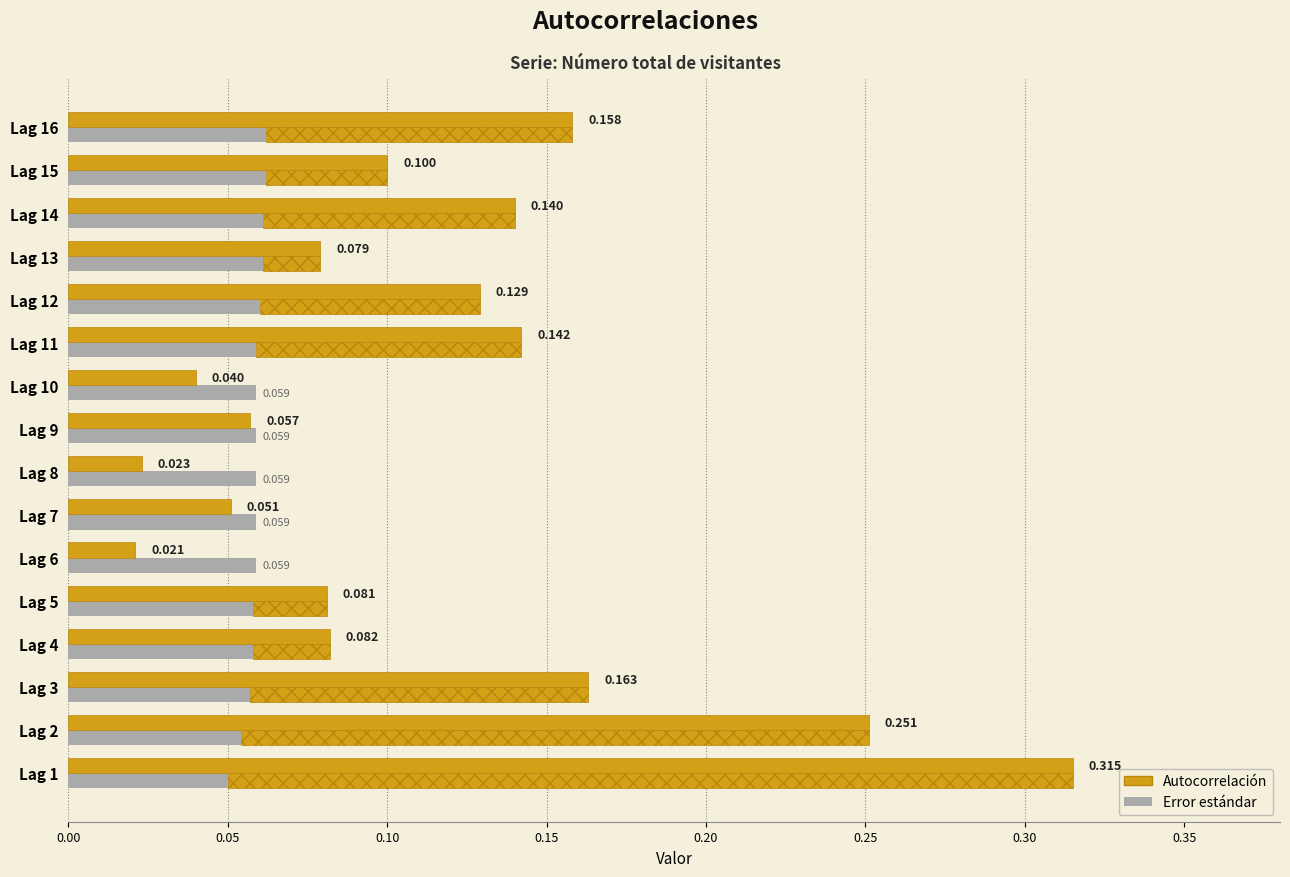

What position from the right is 9?

7